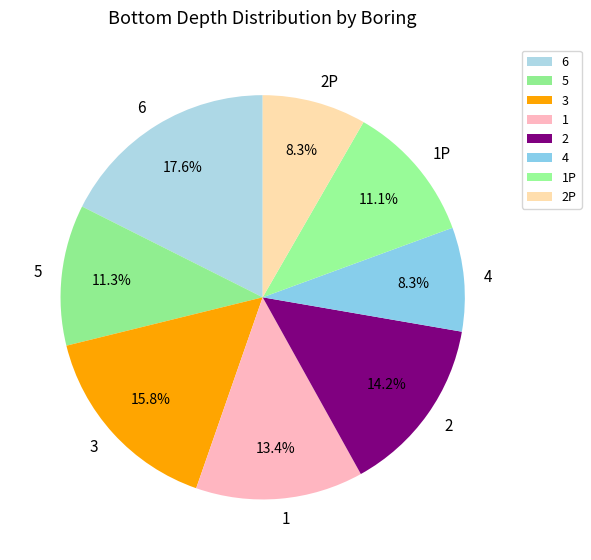

How many segments does this pie chart have?

8